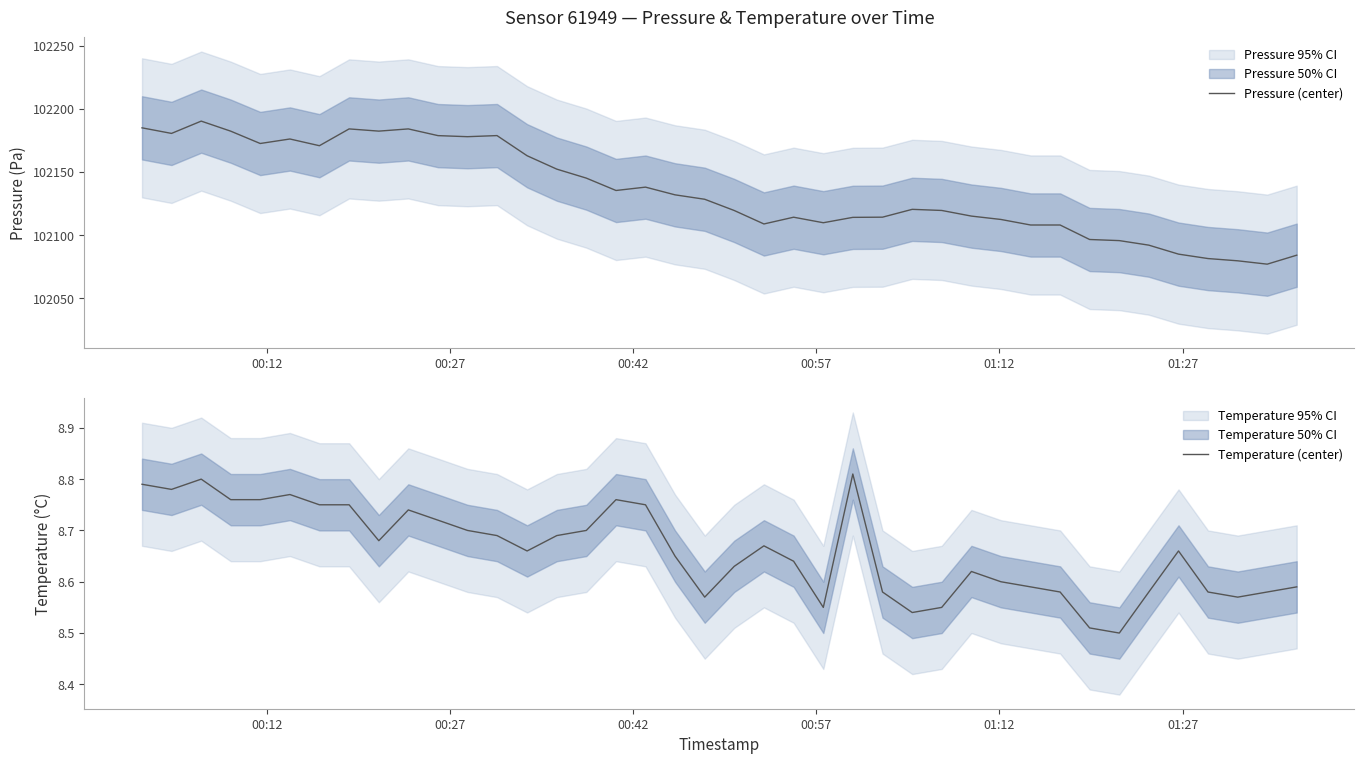

How many data points does each series have?

40